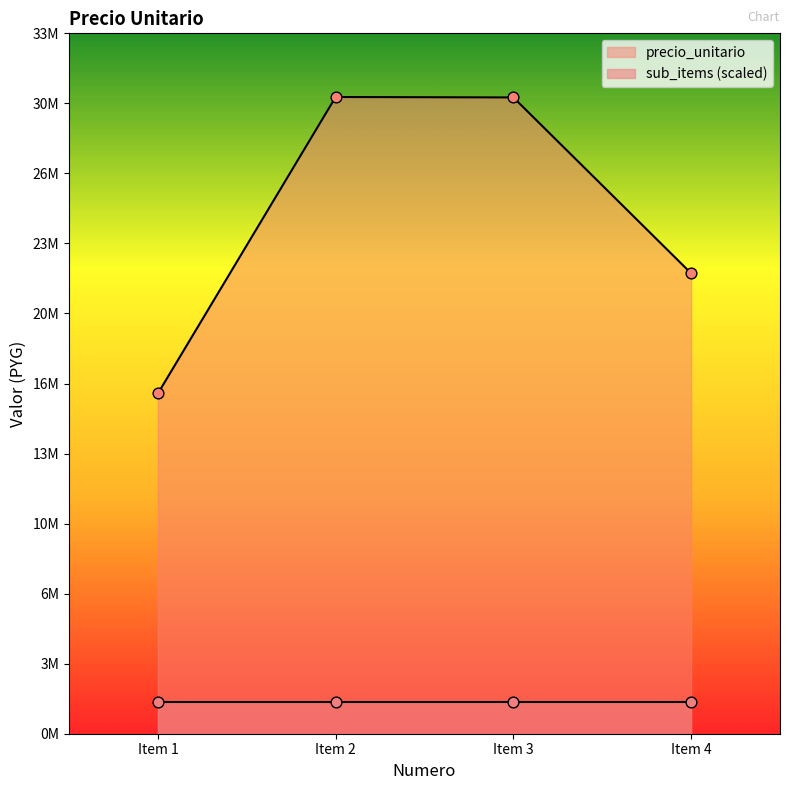

Which has a higher value, Item 4 or Item 2?

Item 2